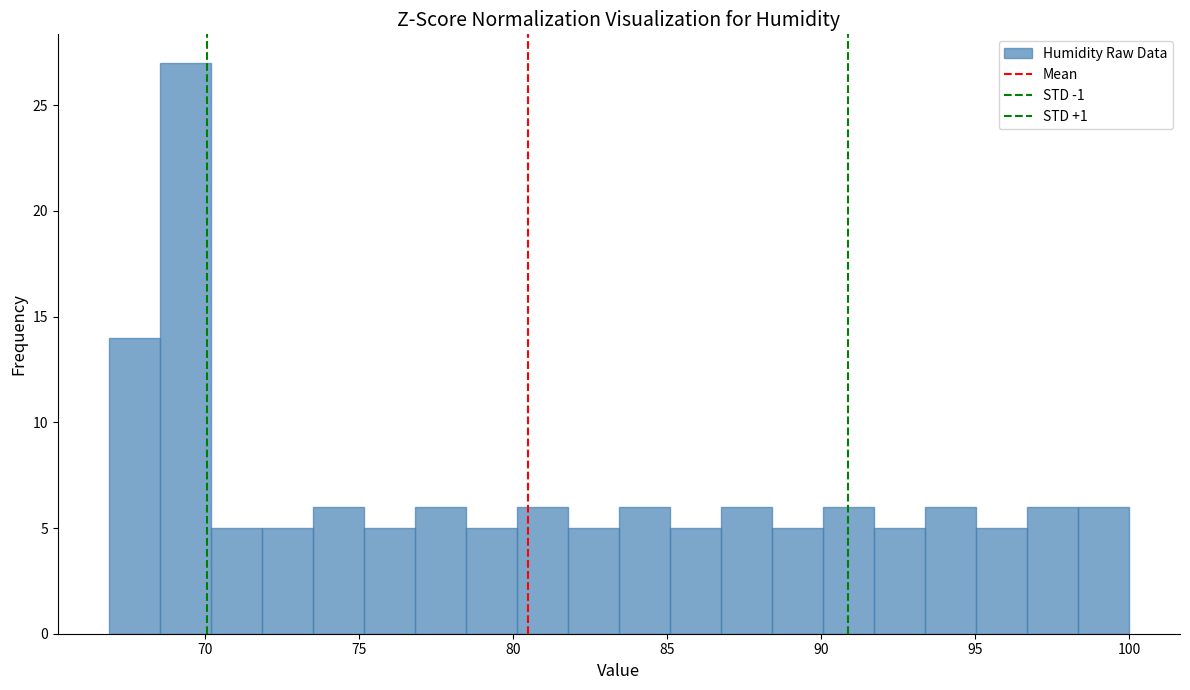

Read against the x-axis, roughly where is the centre of the tallest bar?

69.5